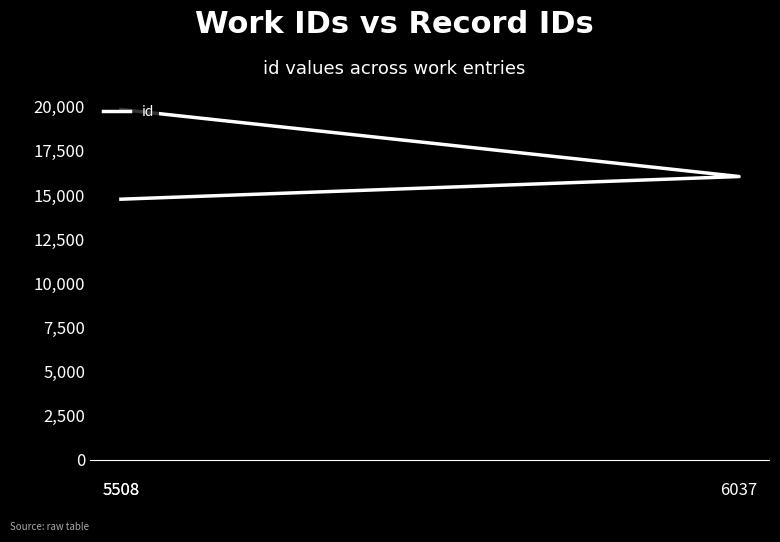

Reading right to left, transcribe all the data shown in this chart.

5508=19815	6037=16021	5508=14737